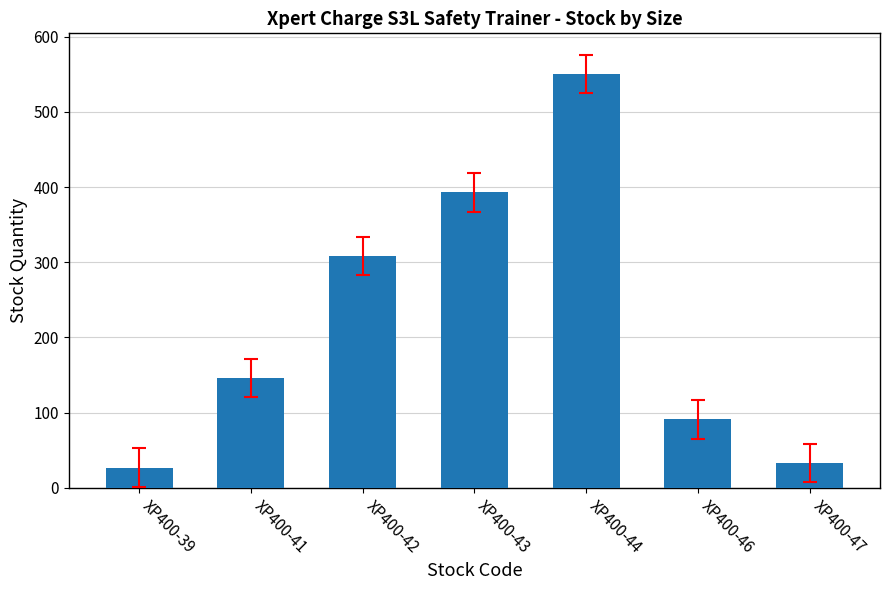

What is the value of the 4th bar from the left?

393